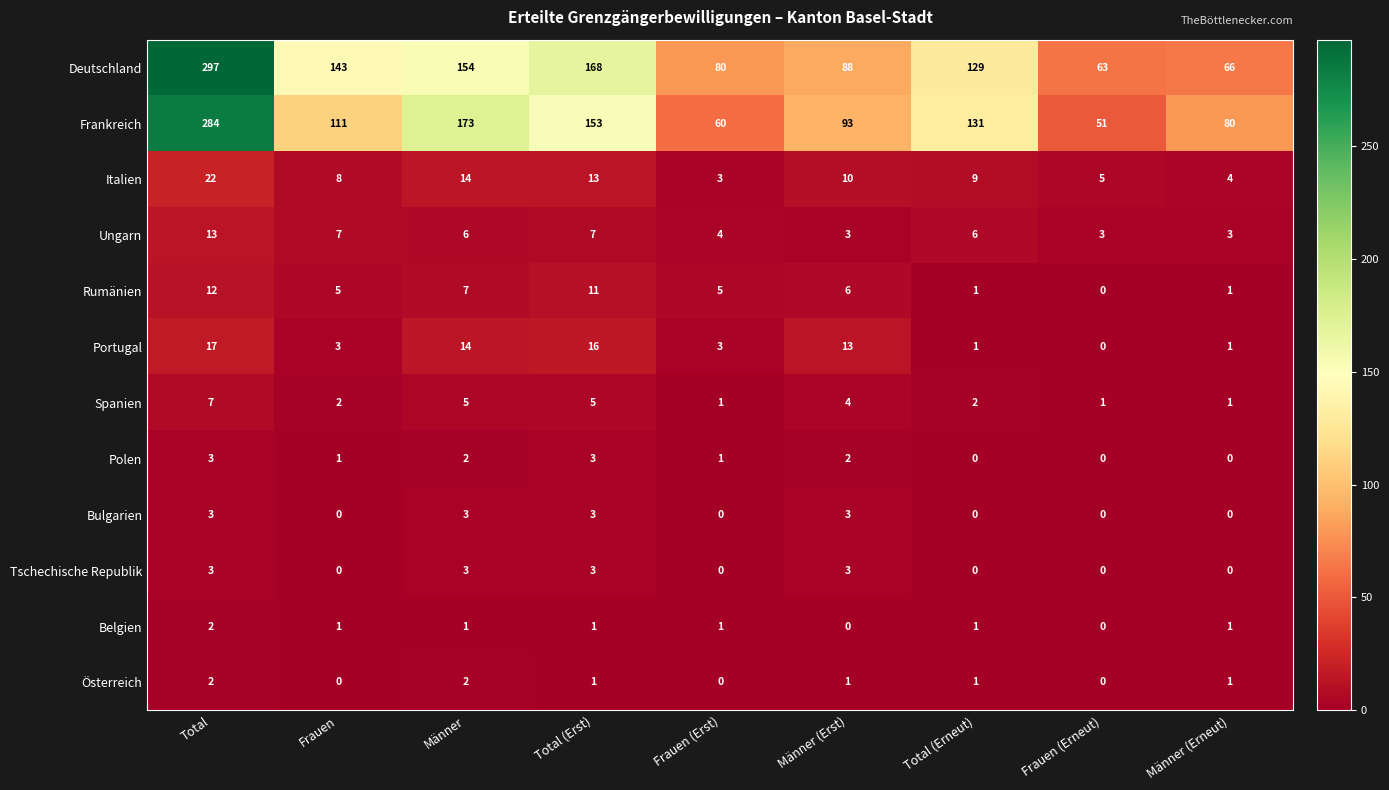

What is the sum of the Italien values at Männer (Erst) and Frauen?

18